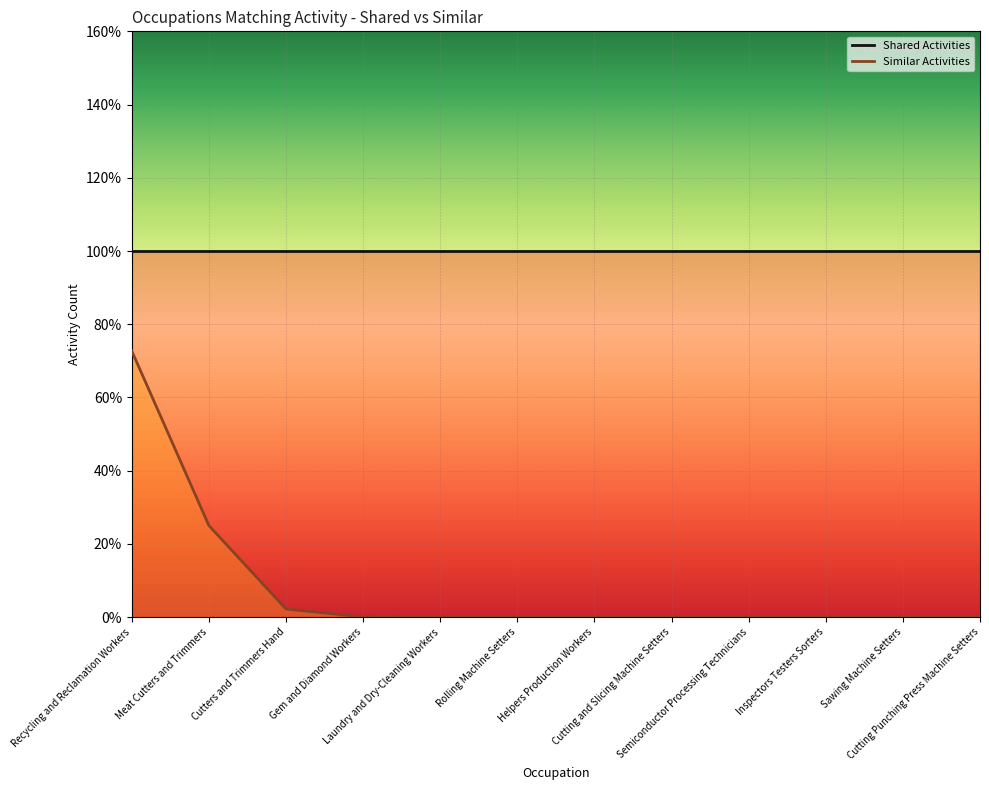

Which series has the largest total across all categories?

Shared Activities